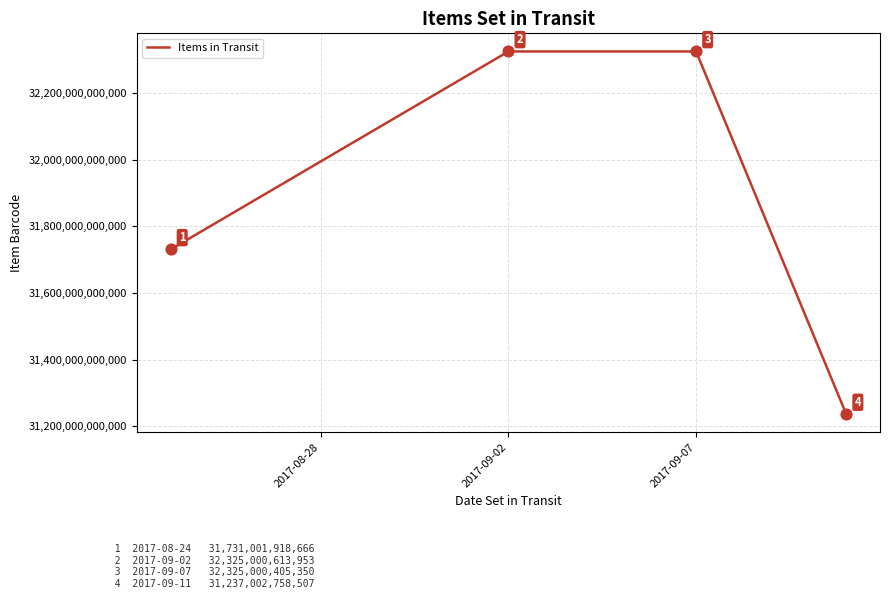

What is the minimum value shown in the chart?

31237002758507